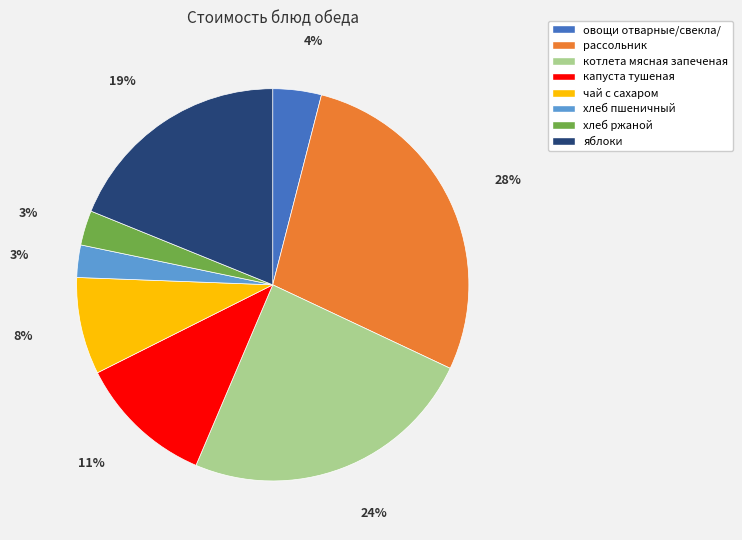

What is the largest slice in the pie chart?

рассольник